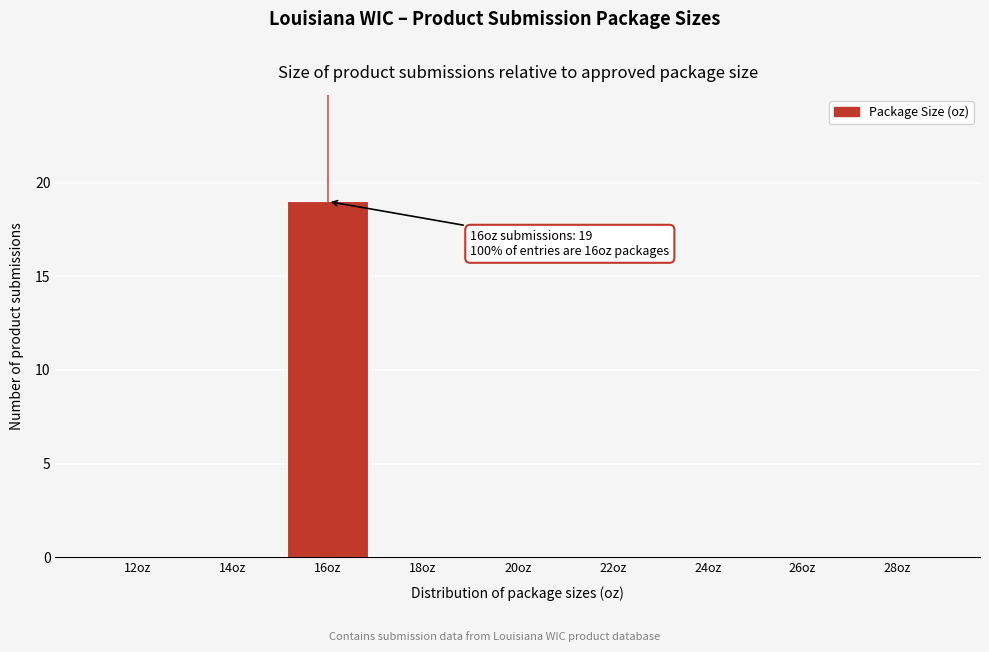

Reading right to left, list all the values displayed in this chart.

28oz=0	26oz=0	24oz=0	22oz=0	20oz=0	18oz=0	16oz=19	14oz=0	12oz=0